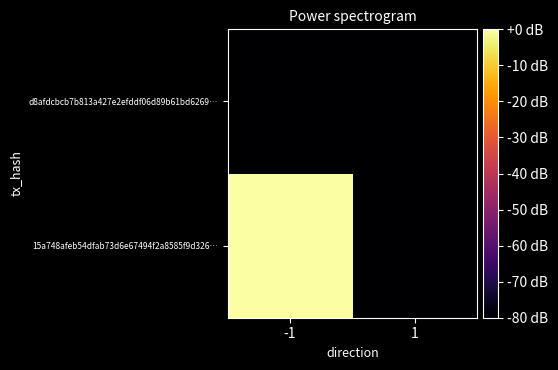

List the series in order of their overall mean, highest first.

15a748afeb54dfab73d6e67494f2a8585f9d326…, d8afdcbcb7b813a427e2efddf06d89b61bd6269…